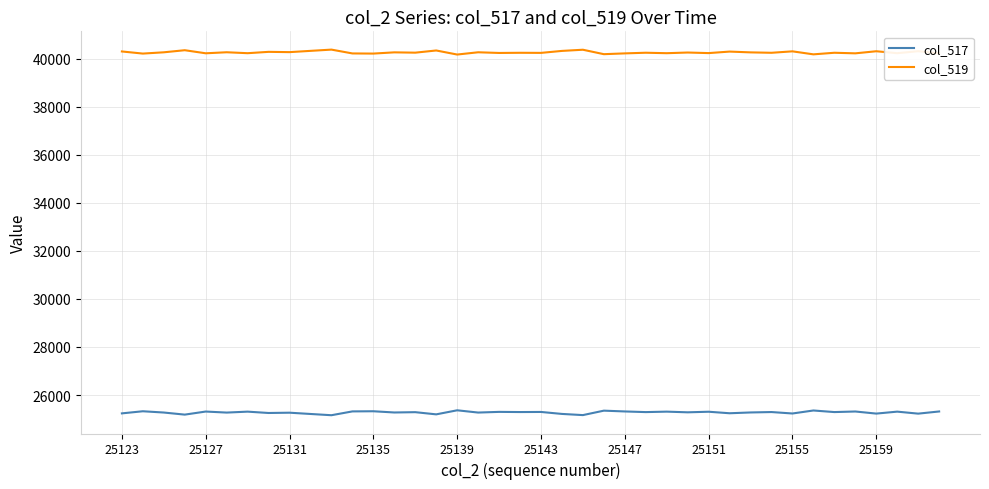

Which series has the largest total across all categories?

col_519